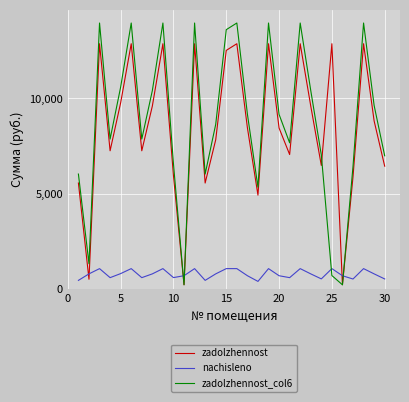

Which series has the largest range (max minus min)?

zadolzhennost_col6